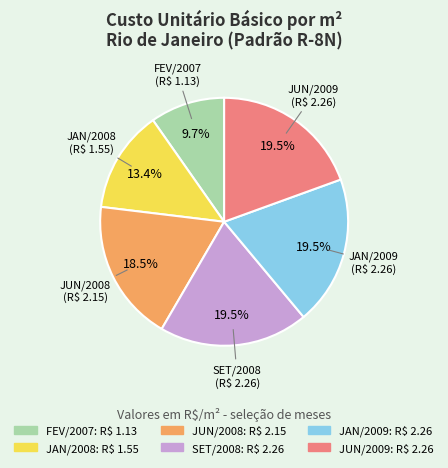

Is there any slice that represents more than half of the pie?

No